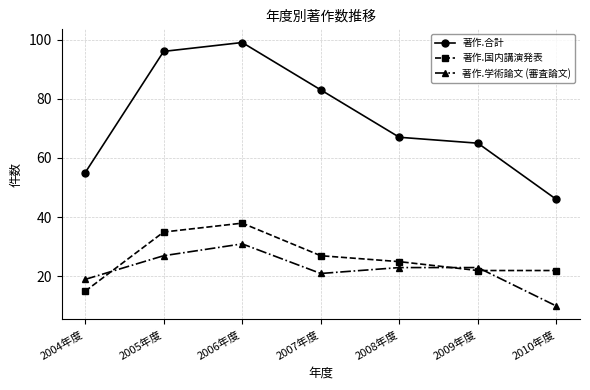

What is the maximum value for 著作.国内講演発表?

38